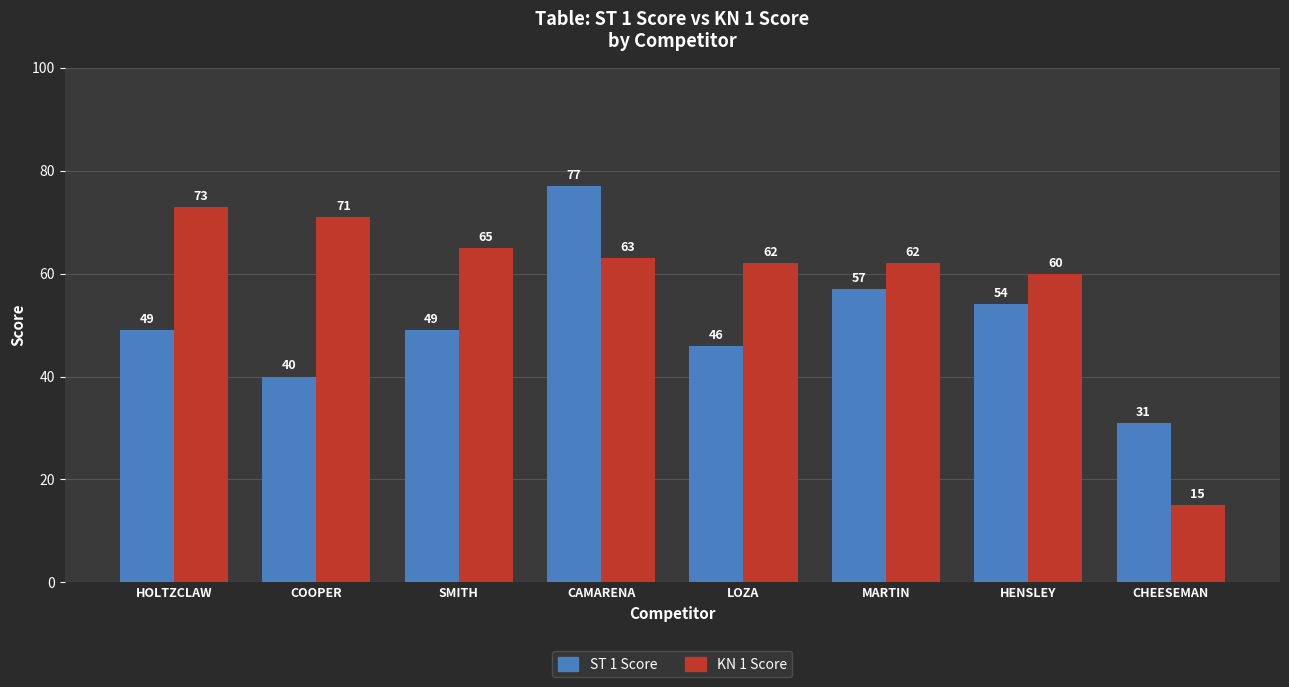

List the series in order of their peak value, highest first.

ST 1 Score, KN 1 Score